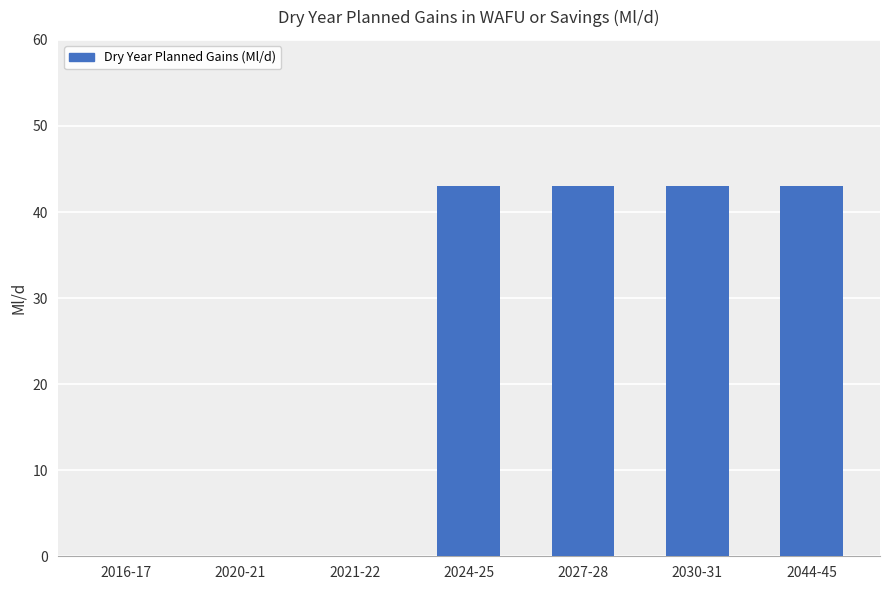

Count the number of categories in the chart.

7